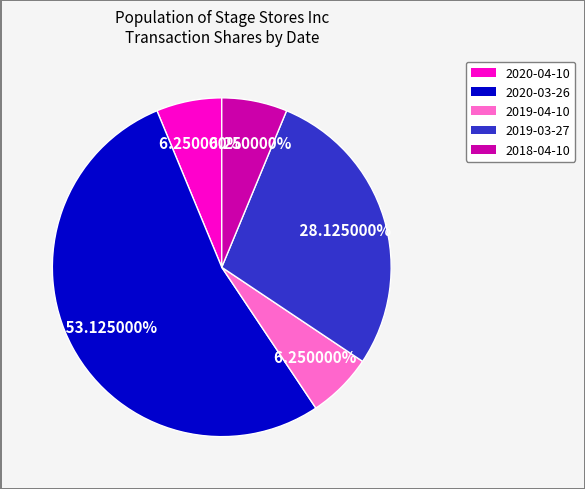

Is there any slice that represents more than half of the pie?

Yes